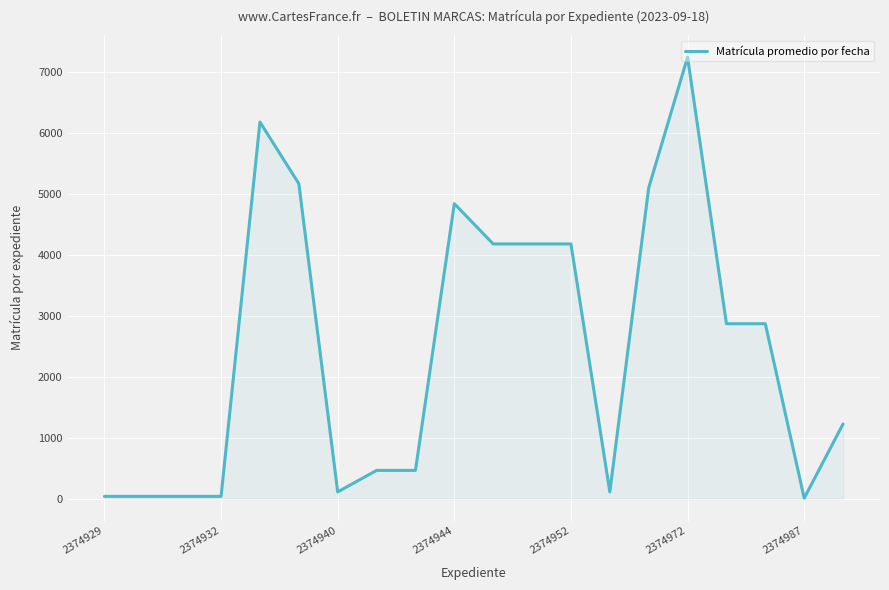

What is the difference between the maximum and minimum values?

7241